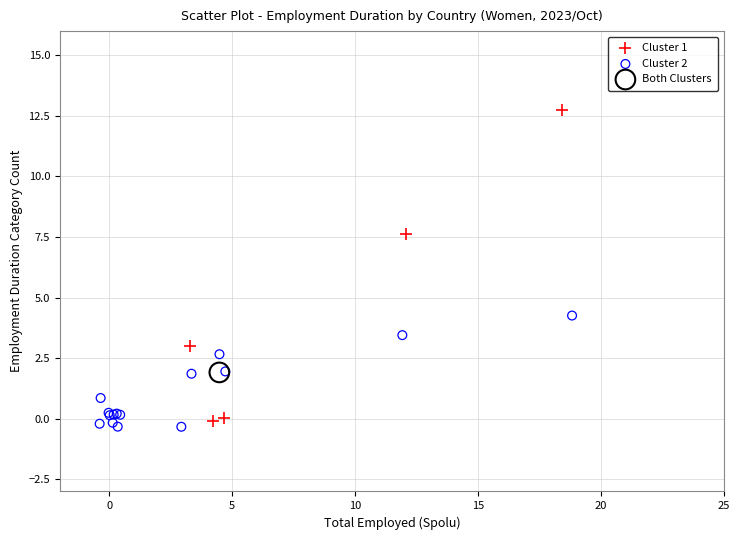

What are all the series names shown in the legend?

Cluster 1, Cluster 2, Both Clusters